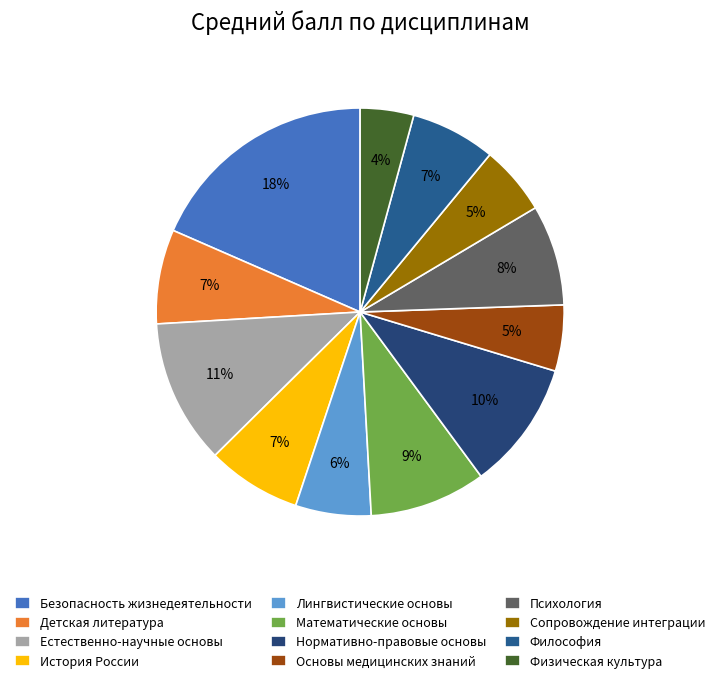

The Математические основы slice represents 9% of the pie. True or false?

True